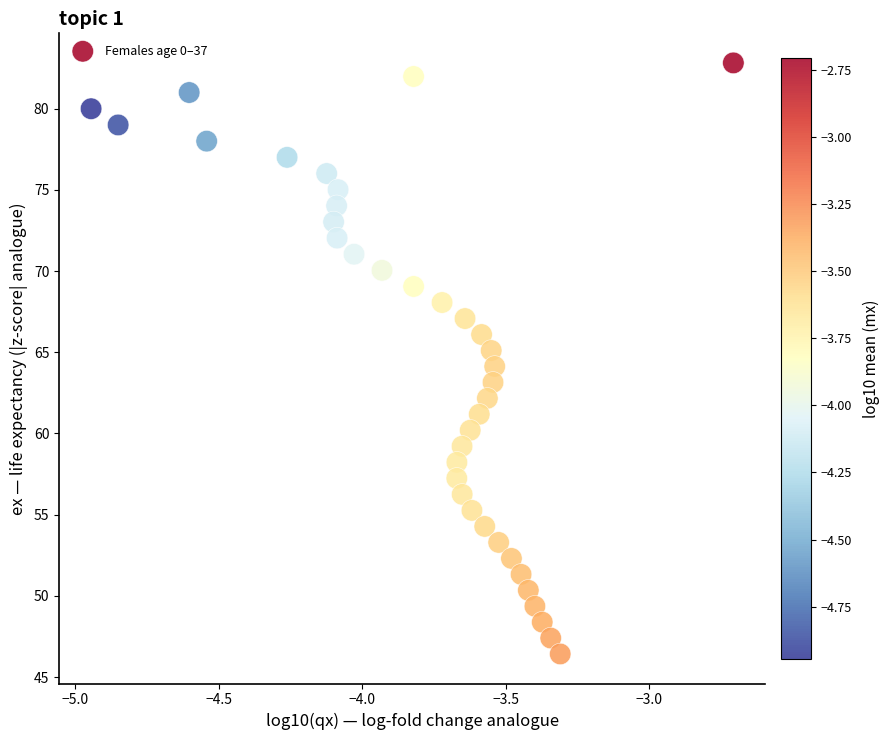

What is the range of X values (max minus min)?

2.2